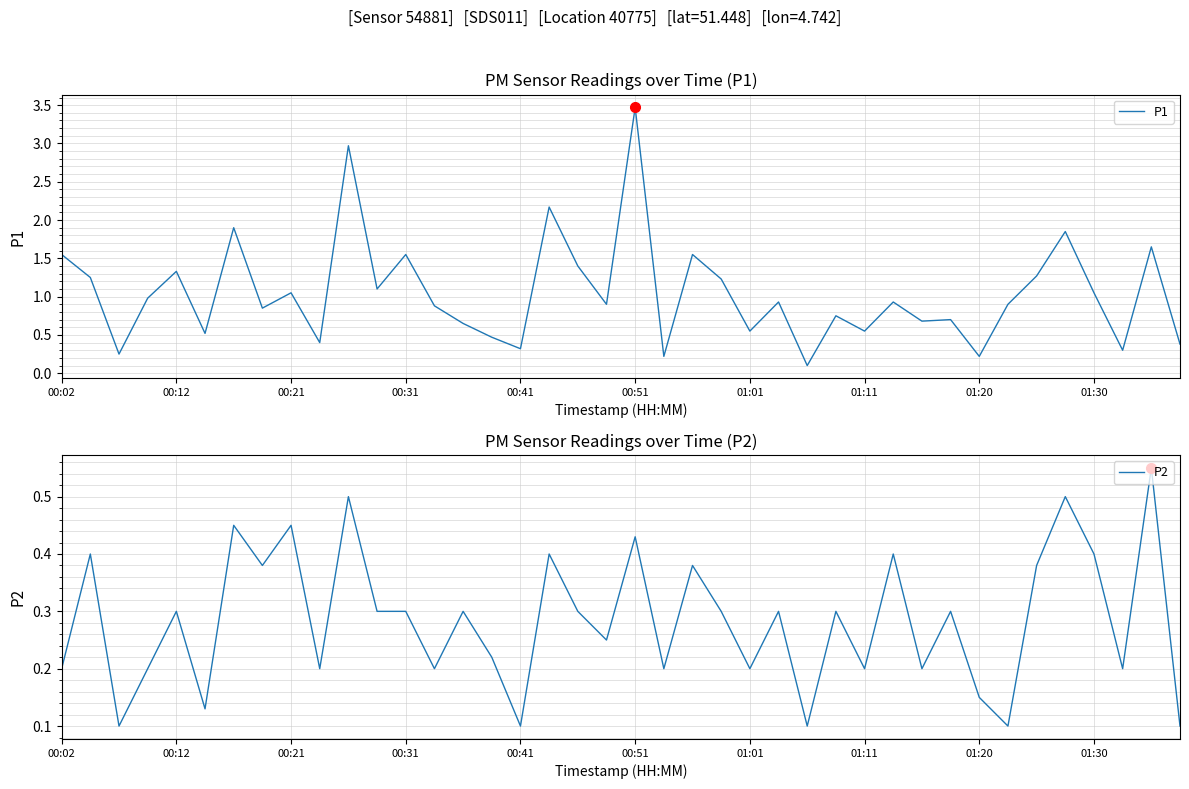

At which category does the chart reach its peak across all series?

00:51